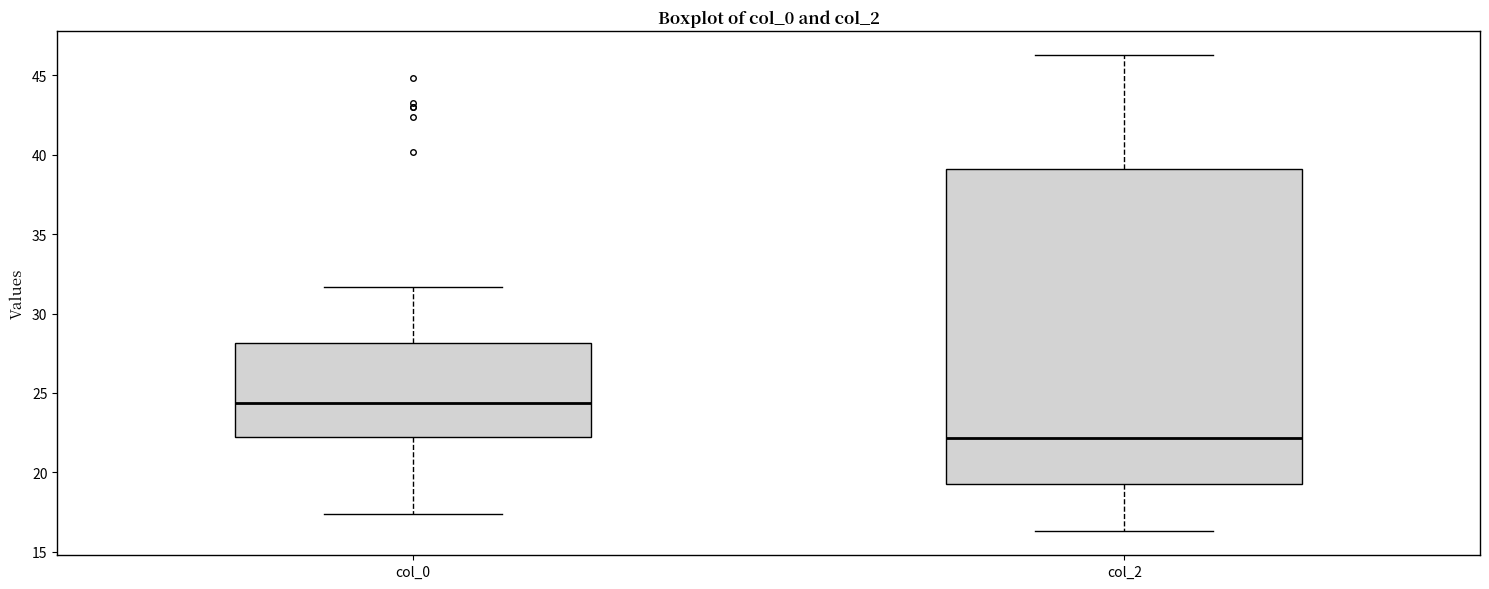

Reading left to right, read every box against the y-axis: the position of its median line, the range the box covers, and the ends of its whiskers. The values are not printed on the chart, so give them approximately, as read against the axis.

col_0: median 24.5, box 22.5 to 28.0, whiskers 17.5 to 31.5
col_2: median 22.0, box 19.5 to 39.0, whiskers 16.5 to 46.5